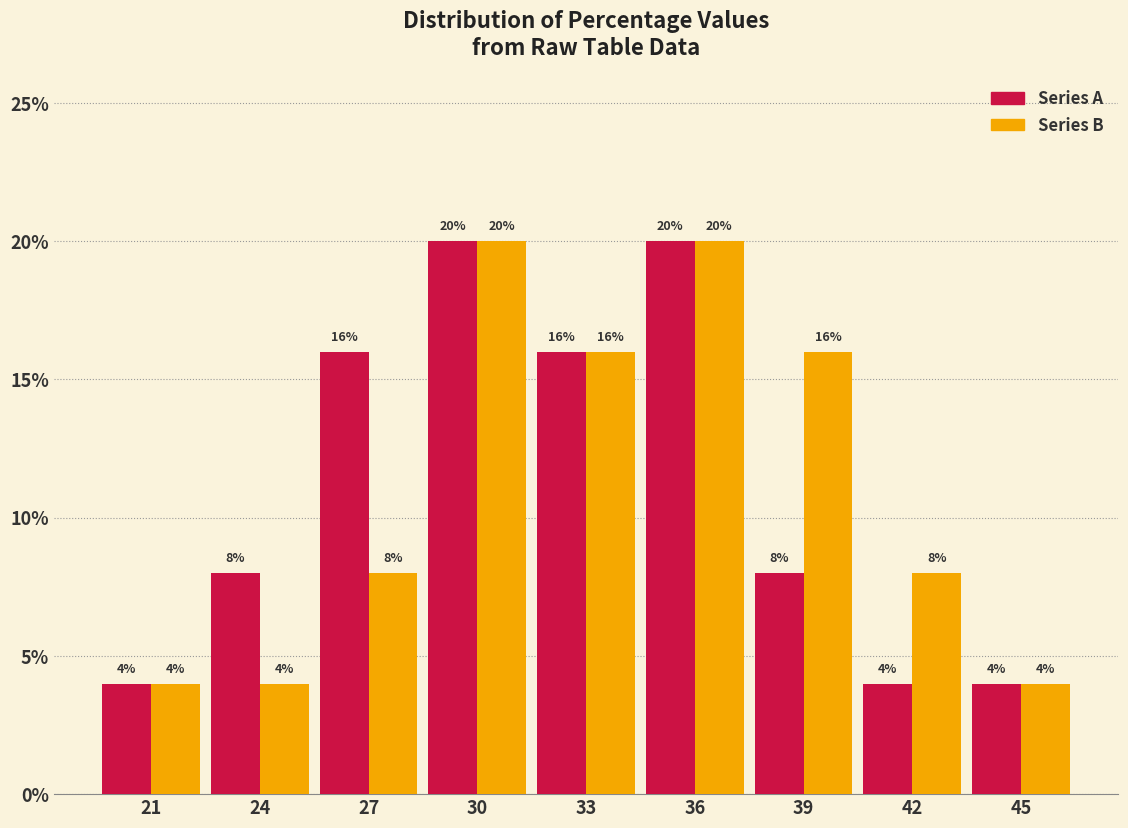

Reading right to left, what are all the values shown in this chart?

Series A: 45=4	42=4	39=8	36=20	33=16	30=20	27=16	24=8	21=4
Series B: 45=4	42=8	39=16	36=20	33=16	30=20	27=8	24=4	21=4